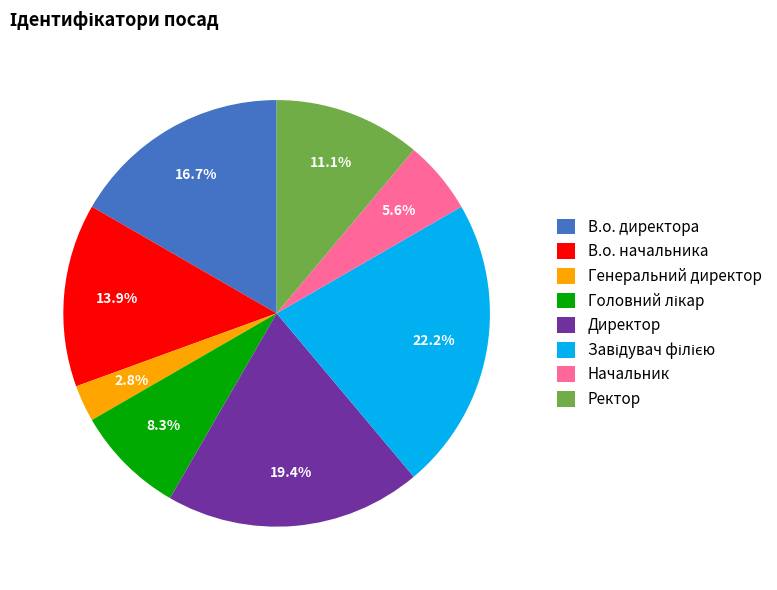

Which category has the smallest portion of the pie?

Генеральний директор